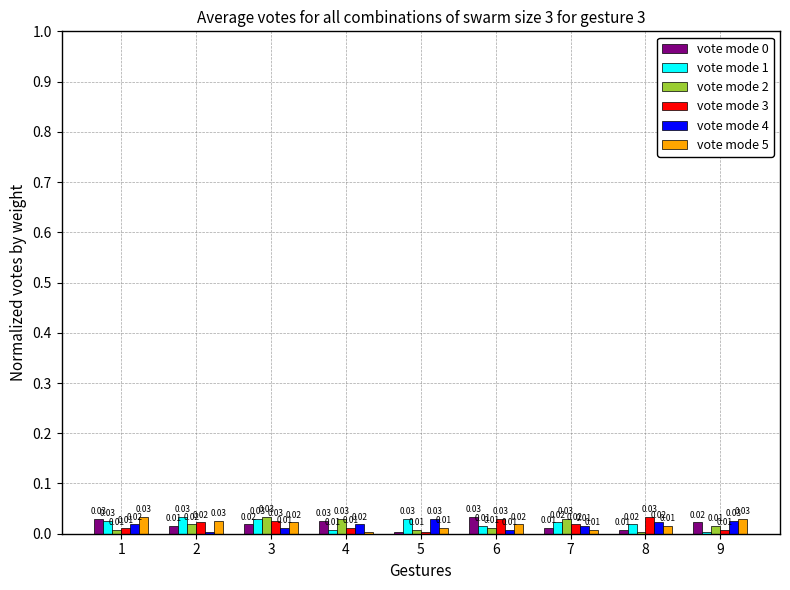

Is the value of vote mode 0 at 5 greater than the value of vote mode 2 at 1?

No